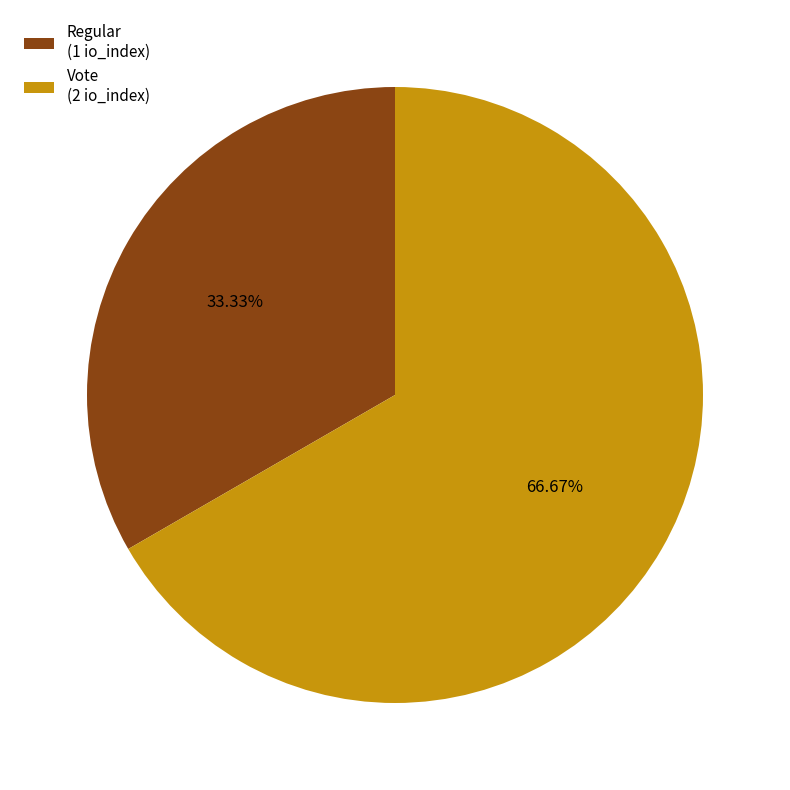

The Regular slice represents 33% of the pie. True or false?

True